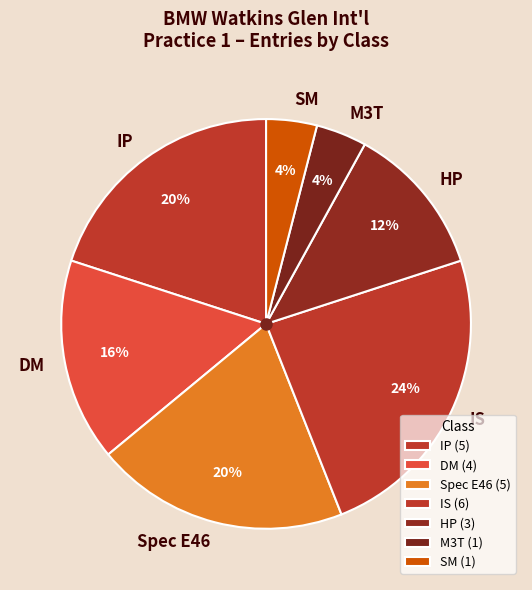

What percentage is the SM slice, to the nearest percent?

4%